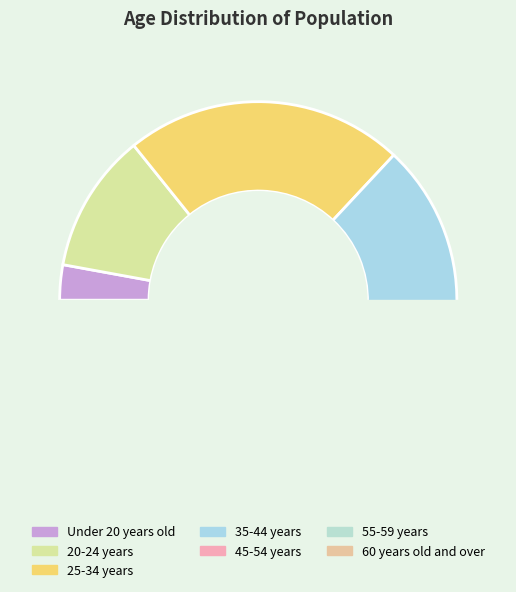

To the nearest percent, what percentage of the pie is Under 20 years old?

3%